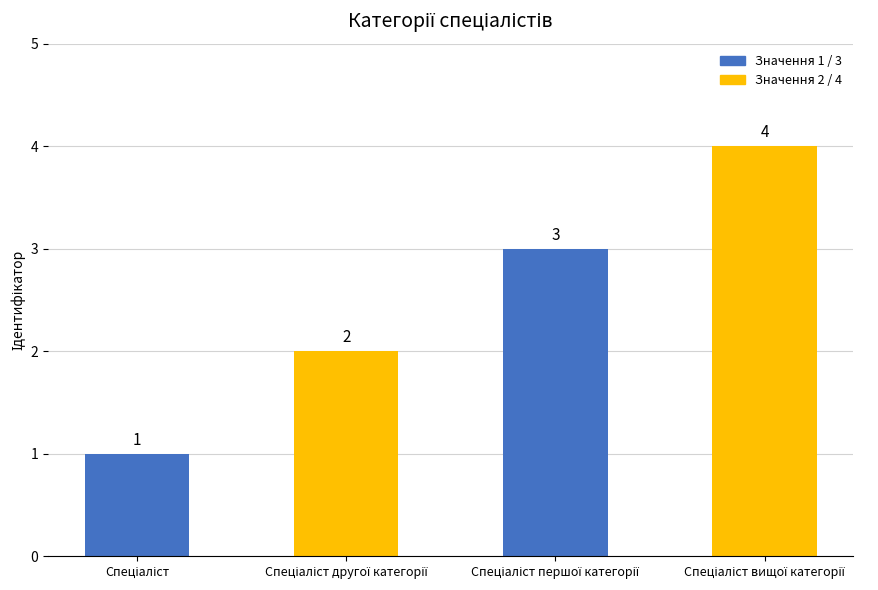

How many values are between 2 and 4?

3